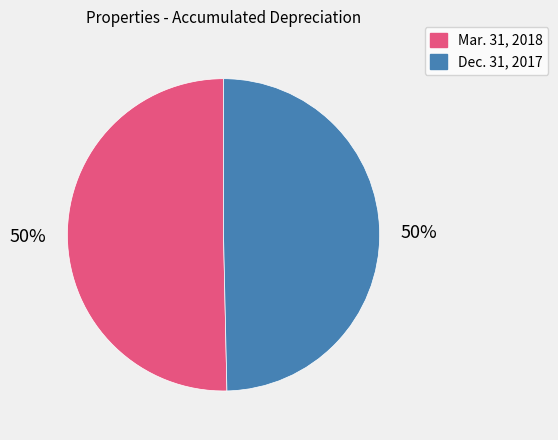

The Dec. 31, 2017 slice represents 62% of the pie. True or false?

False